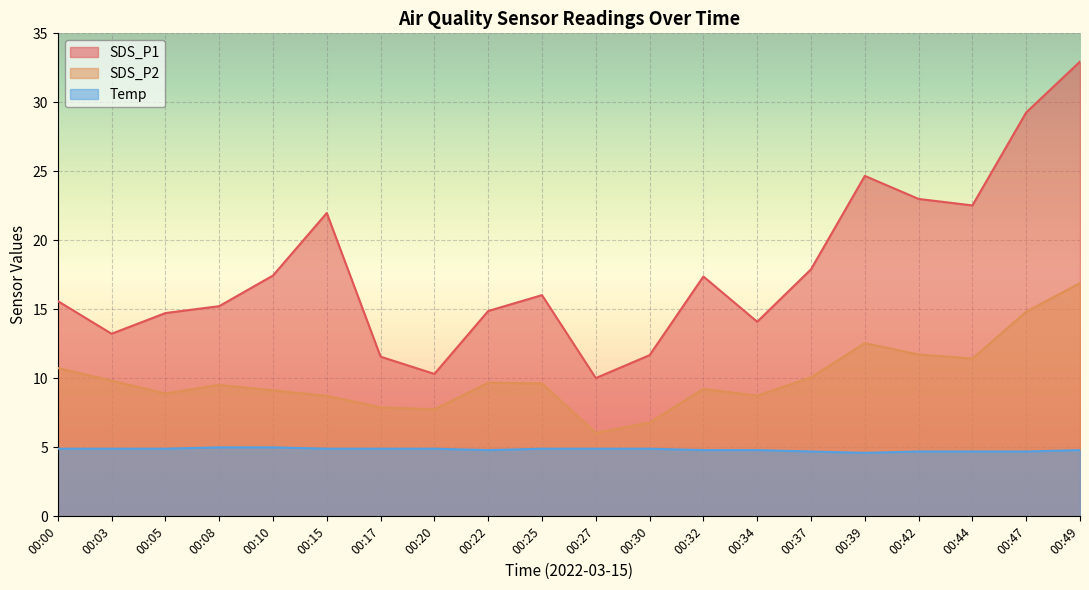

Read the SDS_P1 value at 00:30.

11.7